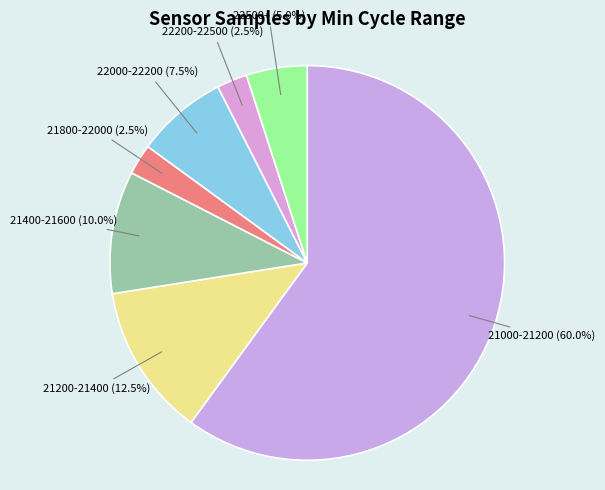

Approximately how many times larger is the value at 21200-21400 compared to 21800-22000?

5.0